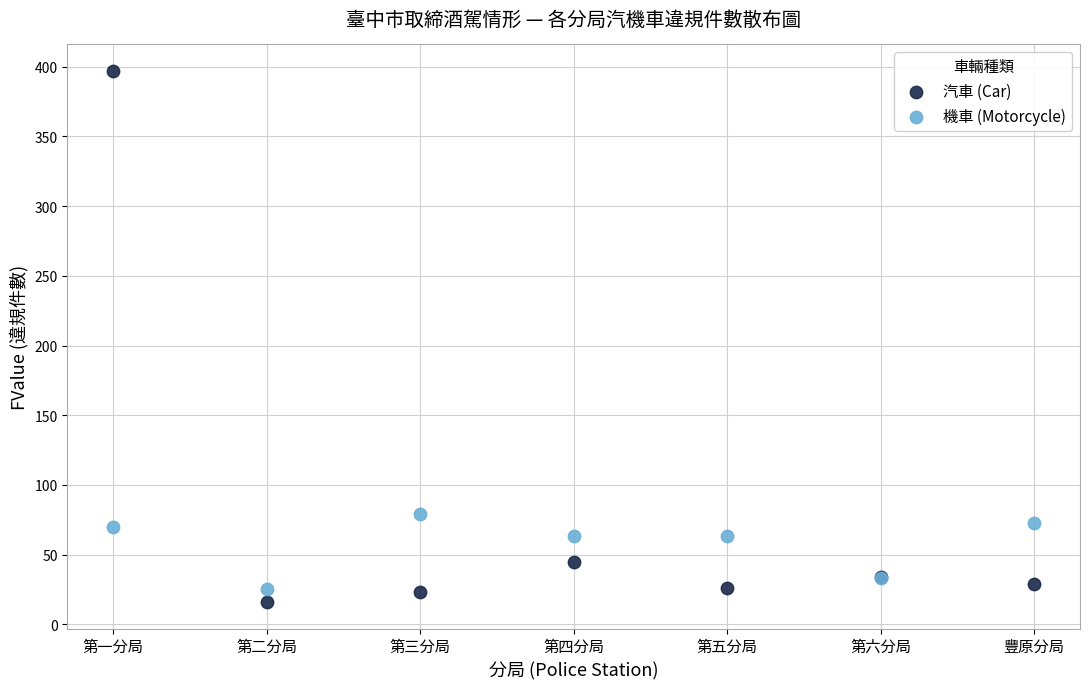

Across all series, what Y value is closest to 206?

79